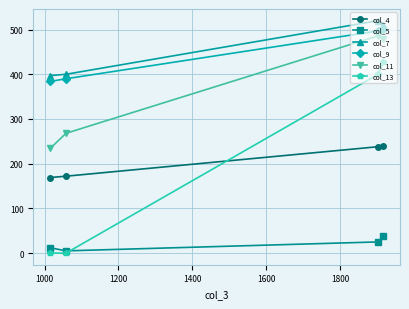

What is the greatest value displayed?

520